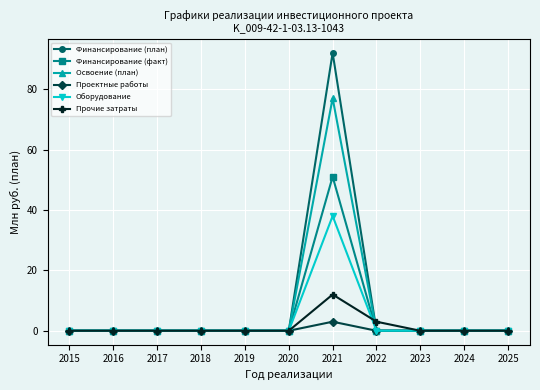

What is the sum of all Финансирование (факт) values?

51